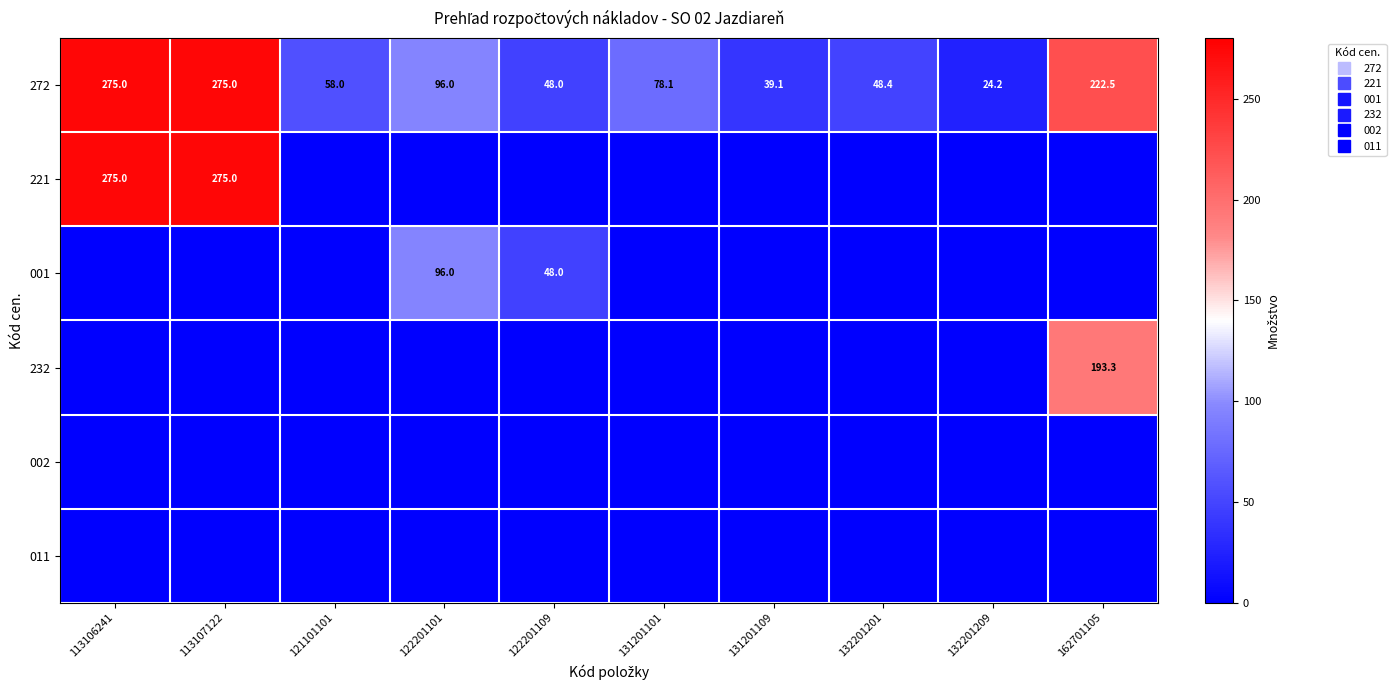

What is the difference between the maximum and minimum values in the 272 series?

250.8